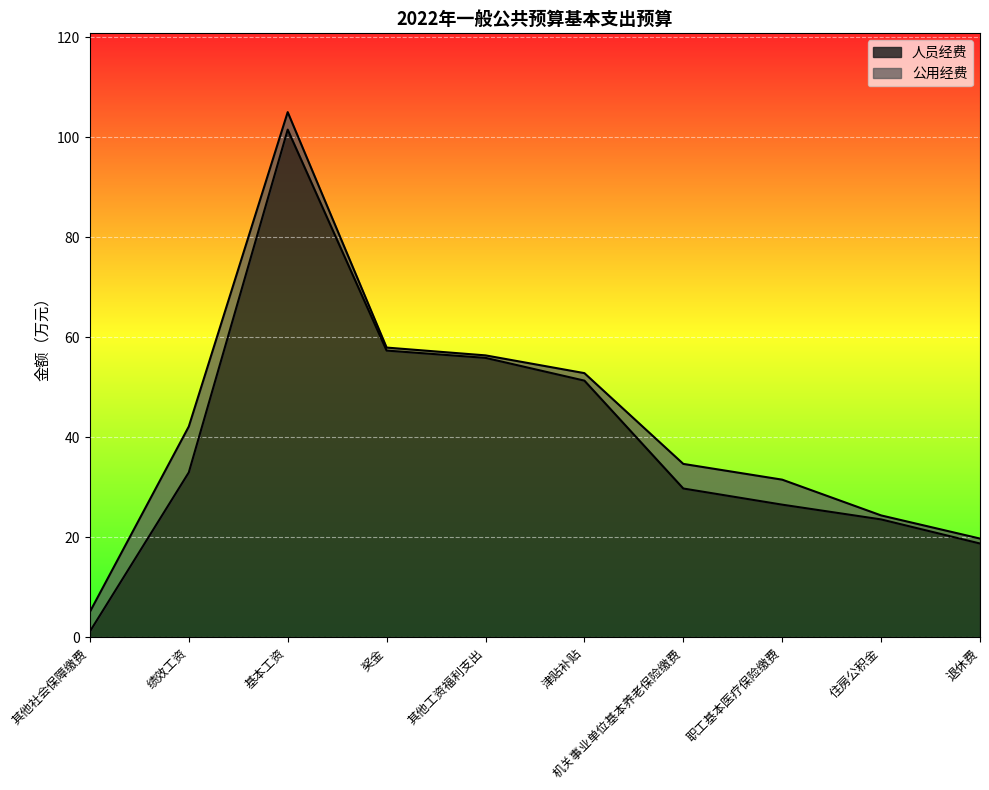

Where is the first local maximum?

基本工资